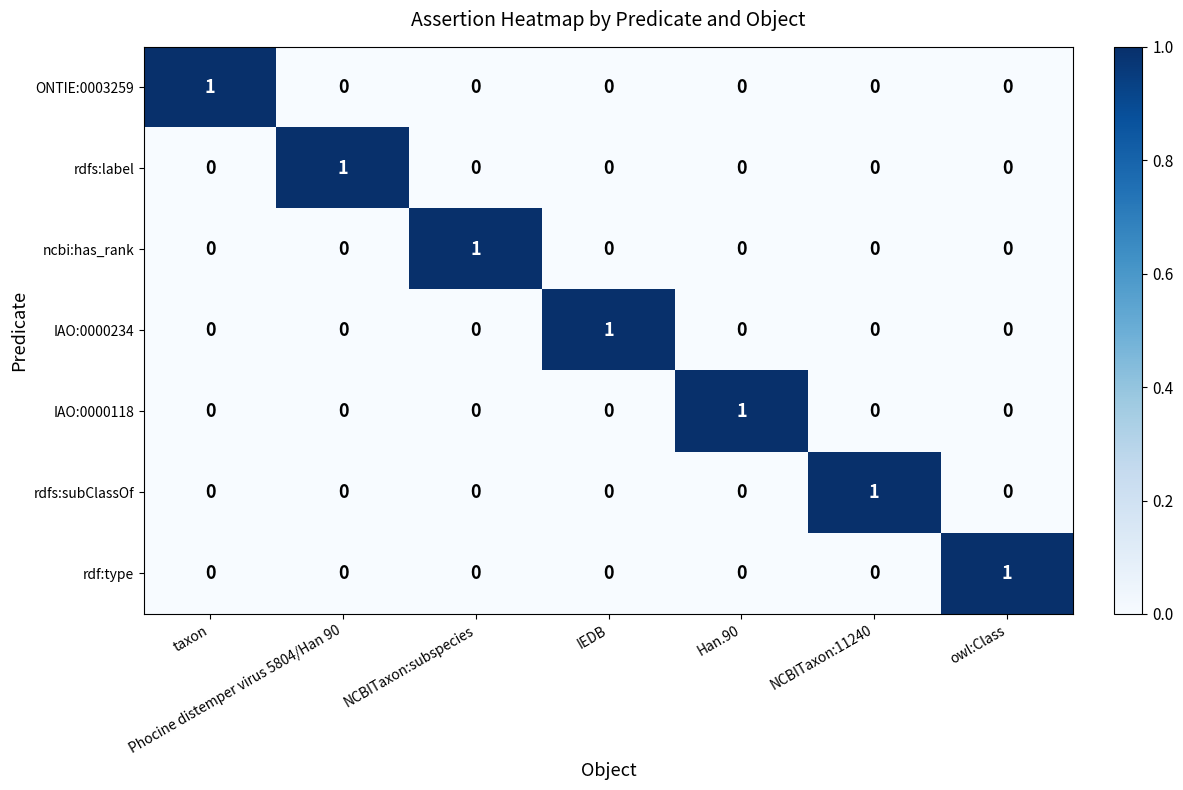

The value of rdf:type at owl:Class is 0. True or false?

False